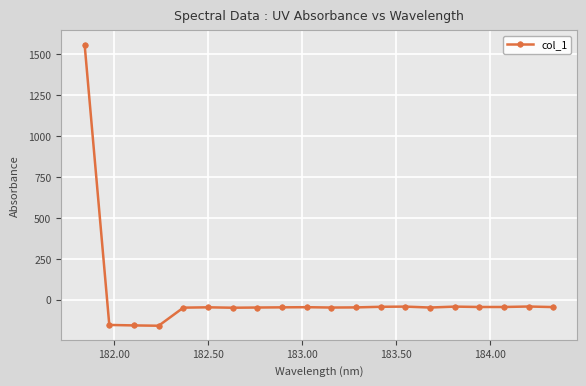

How many values are below -45?

12